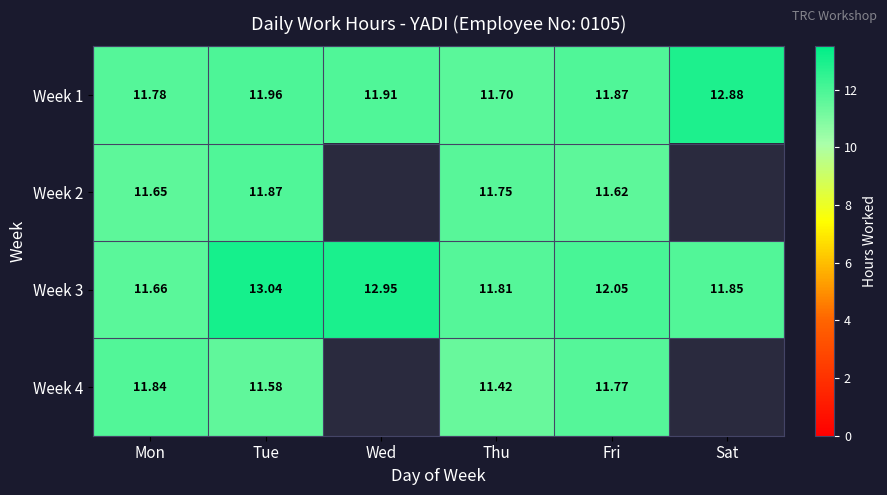

How many values in the Week 3 series are below 12?

3